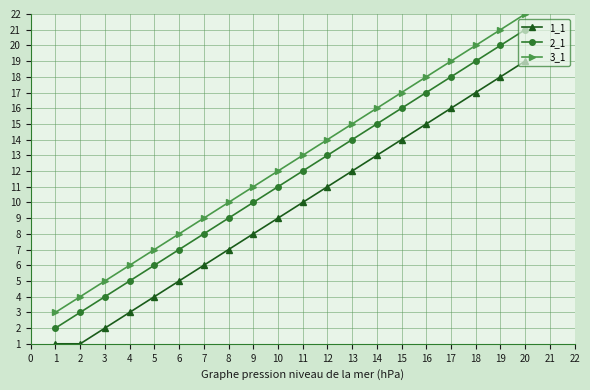

Which category has the highest value across all series?

20